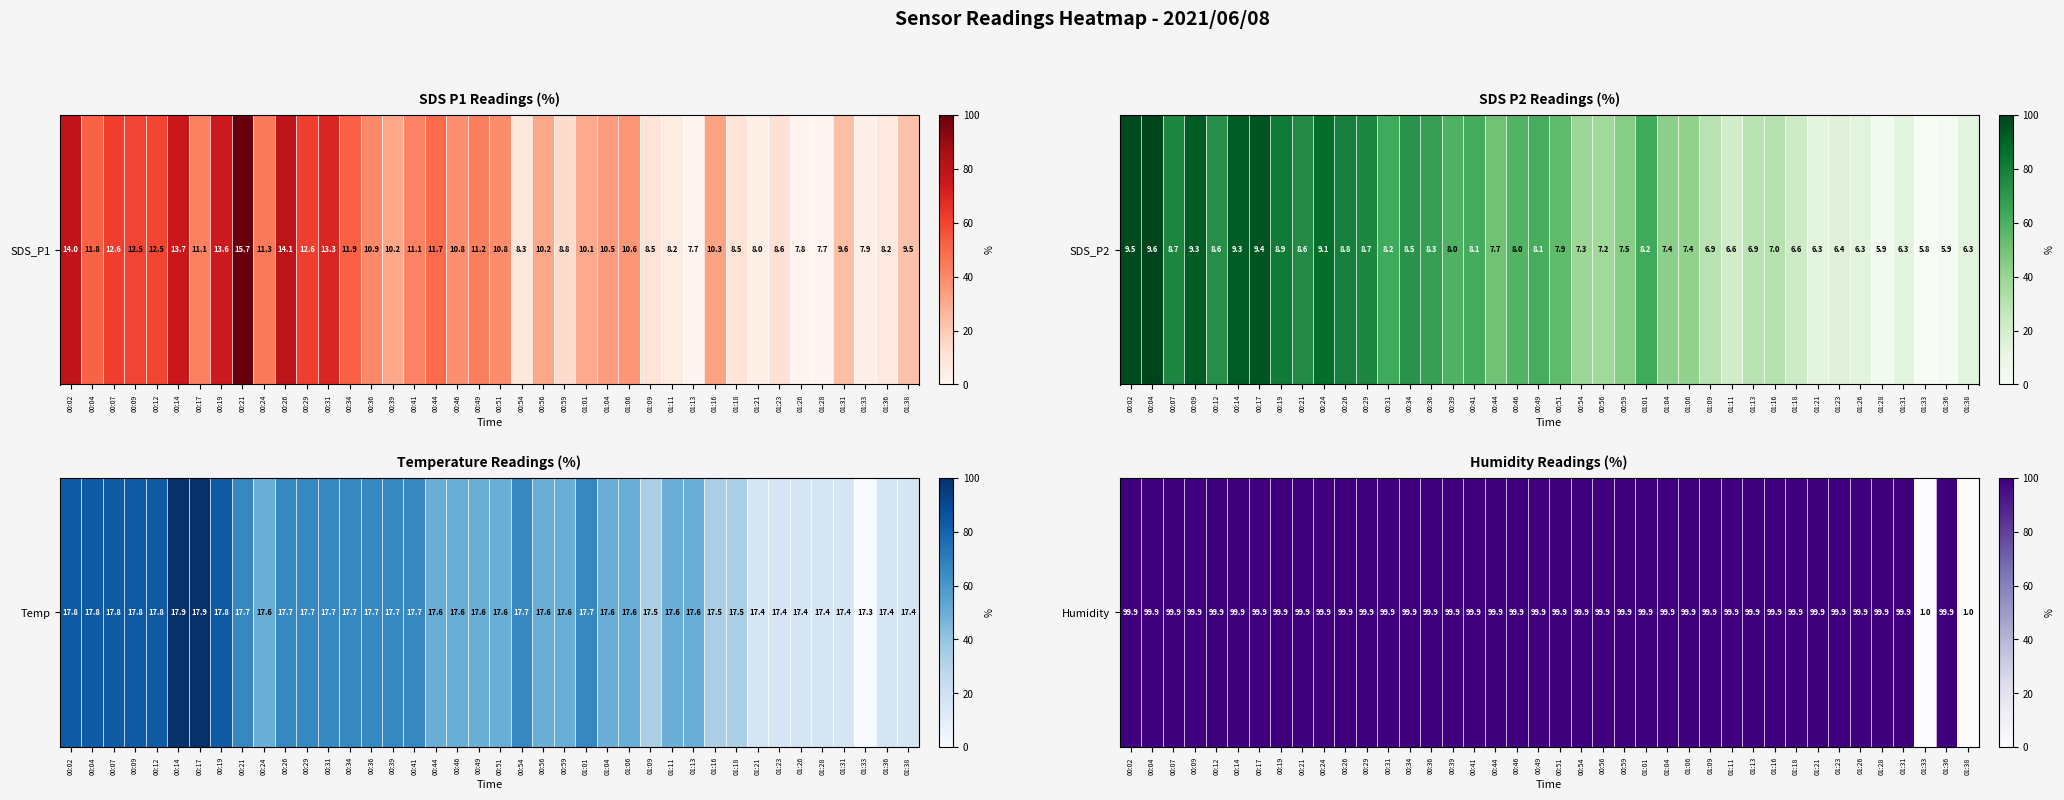

Which has a higher value, 00:21 or 01:13?

00:21